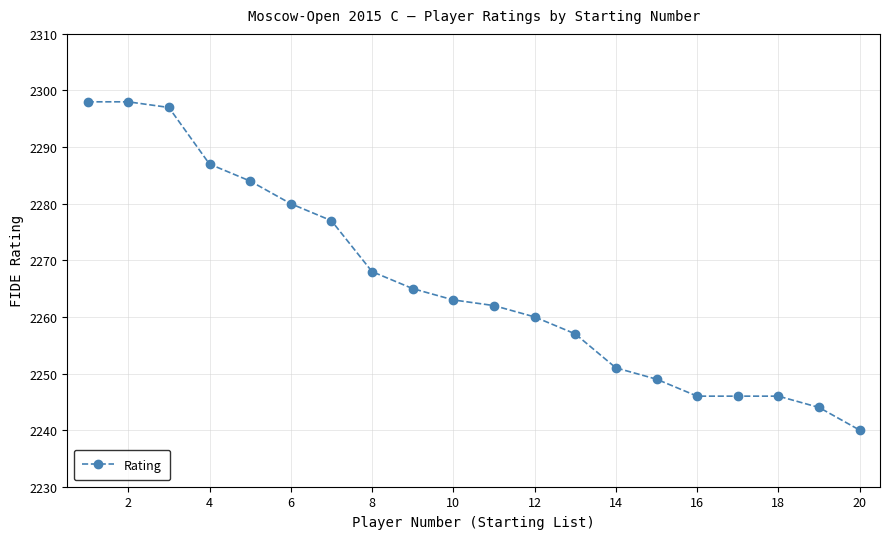

Reading left to right, list all the values displayed in this chart.

2298	2298	2297	2287	2284	2280	2277	2268	2265	2263	2262	2260	2257	2251	2249	2246	2246	2246	2244	2240